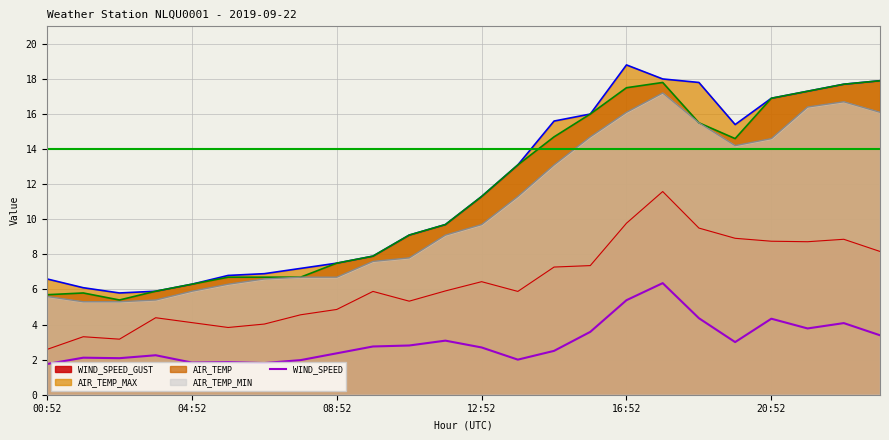

Which category has the lowest value across all series?

00:52